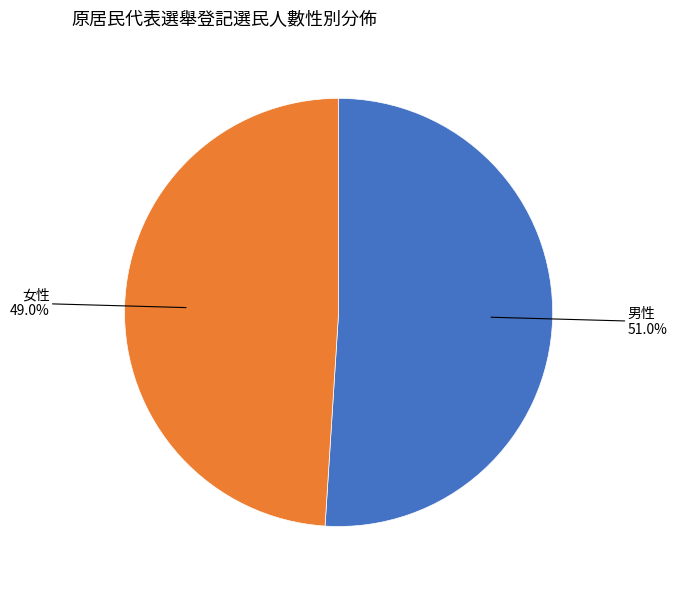

Does any single category account for the majority?

Yes